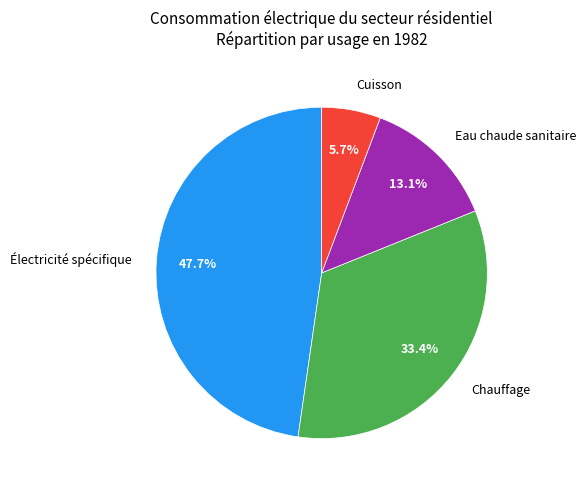

True or false: Chauffage accounts for 39% of the total.

False